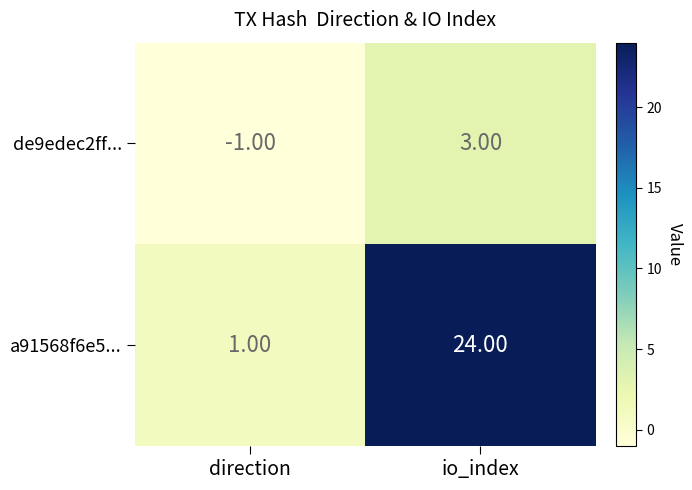

At which label is a91568f6e5... closest to 12?

direction